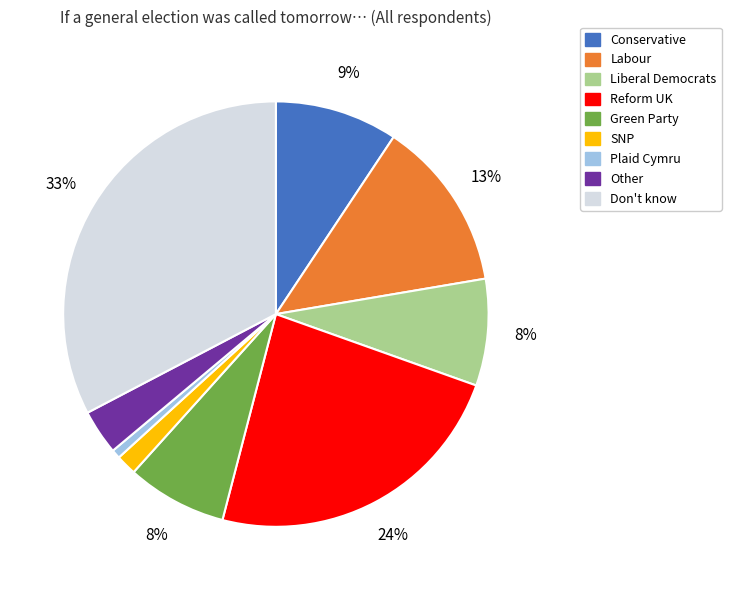

Count the number of slices in the pie.

9